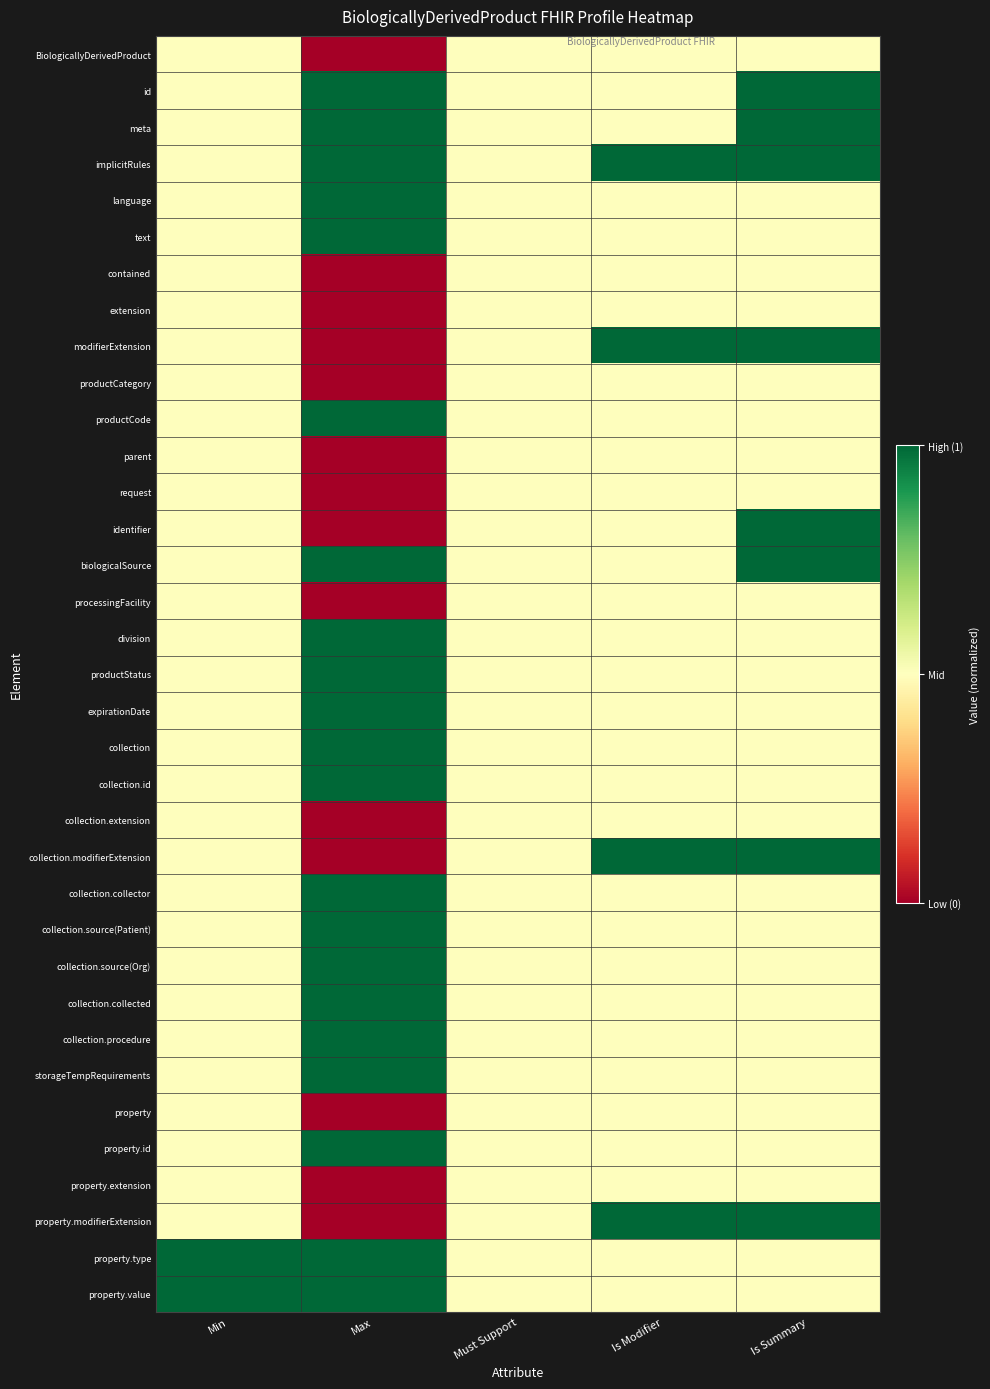

At which category is the sum across all series the highest?

Is Summary